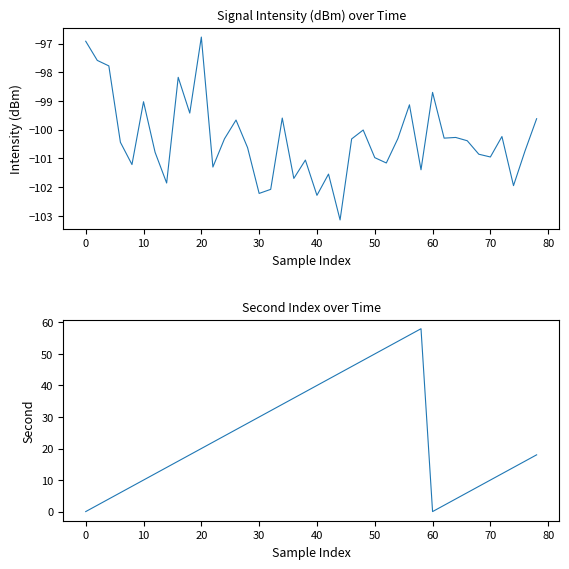

Rank the series by their maximum value, from lowest to highest.

intensity(dBm), second